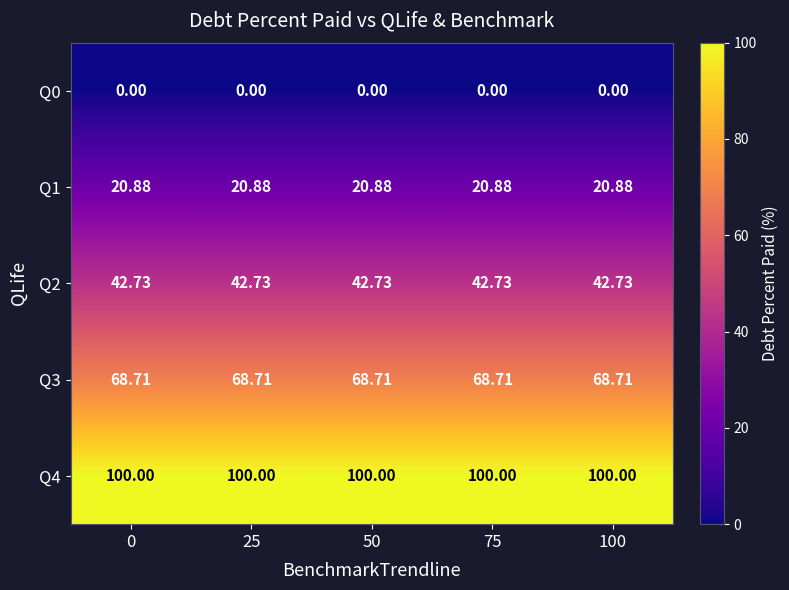

Which series has the largest total across all categories?

Q4